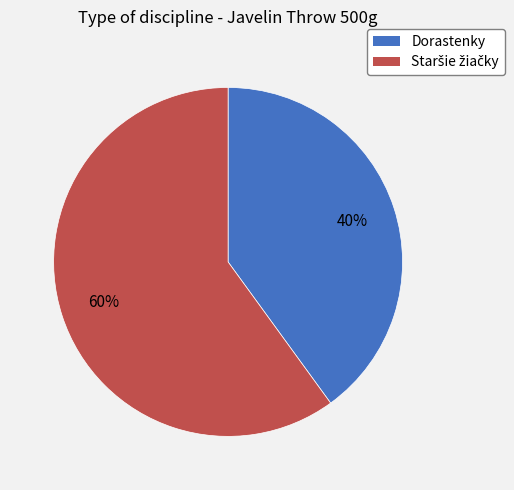

To the nearest percent, what is the difference between the largest and smallest slice percentages?

20%